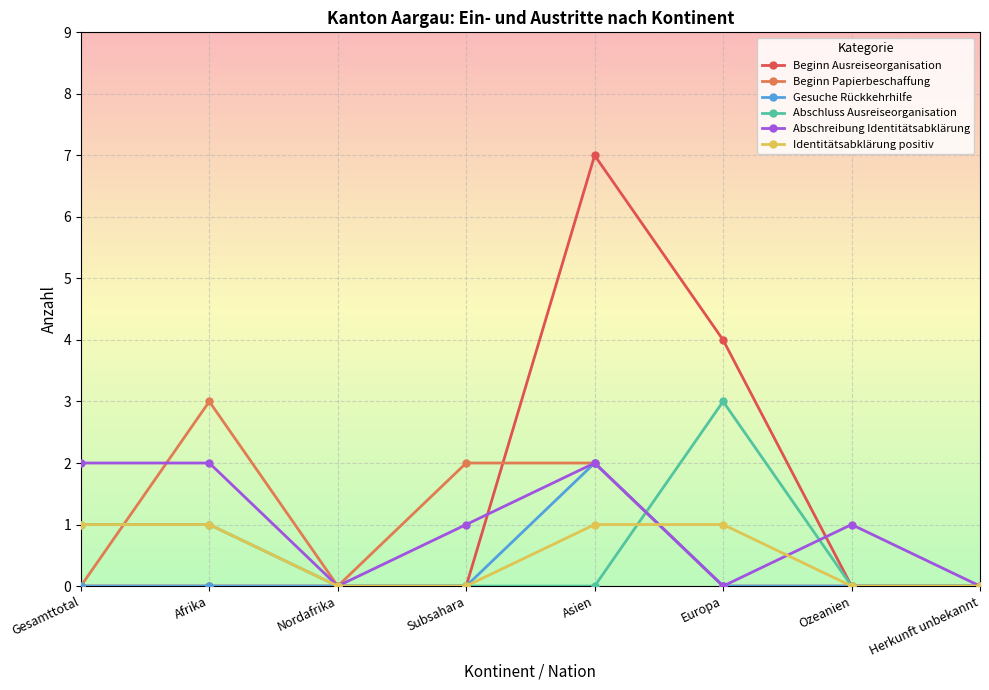

What is the maximum value for Beginn Papierbeschaffung?

3